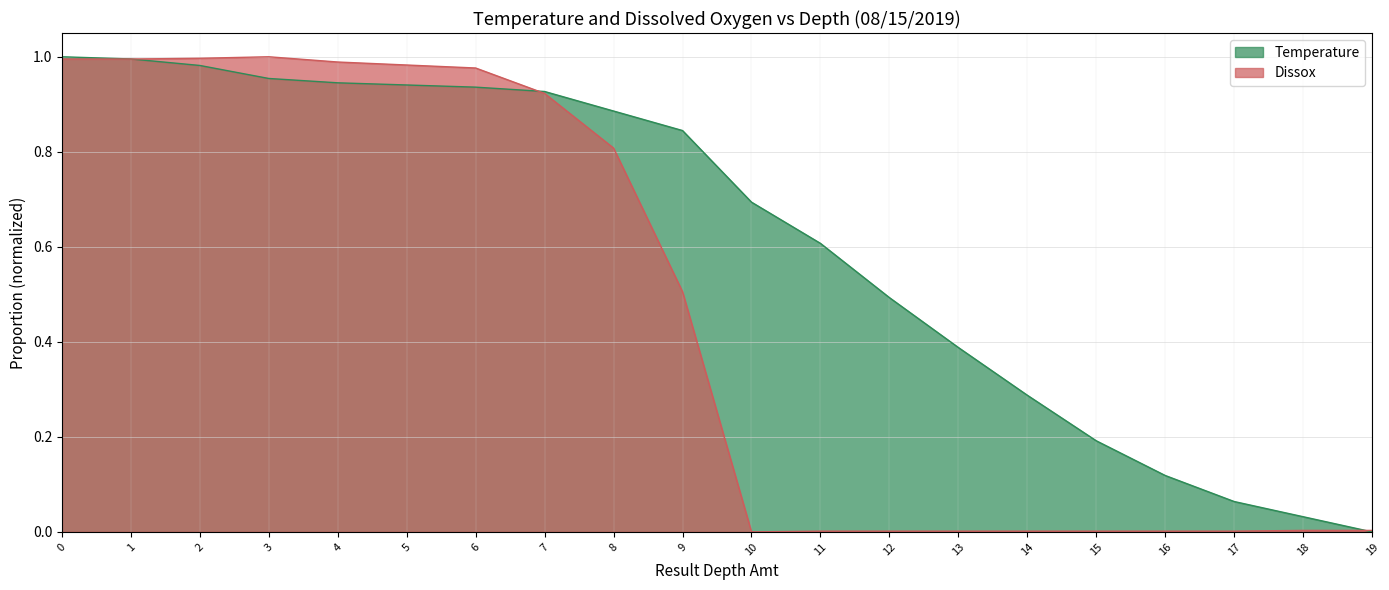

Reading left to right, extract all data points from this chart.

Temperature: 1.0	1.0	1.0	1.0	0.9	0.9	0.9	0.9	0.9	0.8	0.7	0.6	0.5	0.4	0.3	0.2	0.1	0.1	0.0	0.0
Dissox: 1.0	1.0	1.0	1.0	1.0	1.0	1.0	0.9	0.8	0.5	0.0	0.0	0.0	0.0	0.0	0.0	0.0	0.0	0.0	0.0